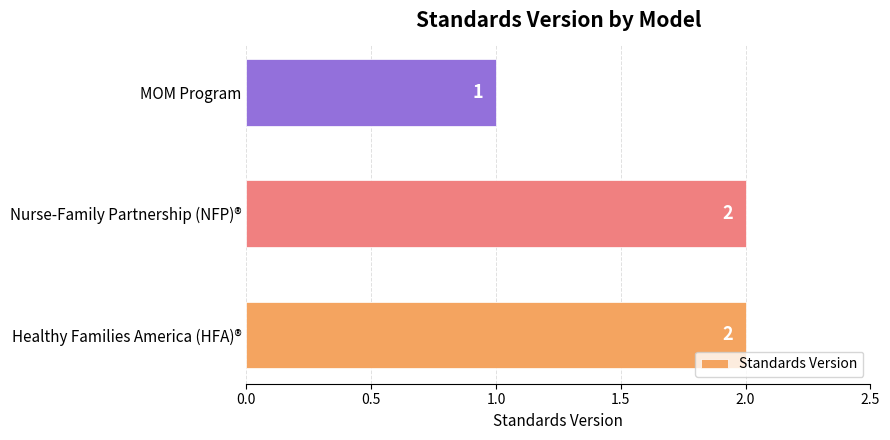

What is the ratio of the value at MOM Program to the value at Healthy Families America (HFA)®?

0.5